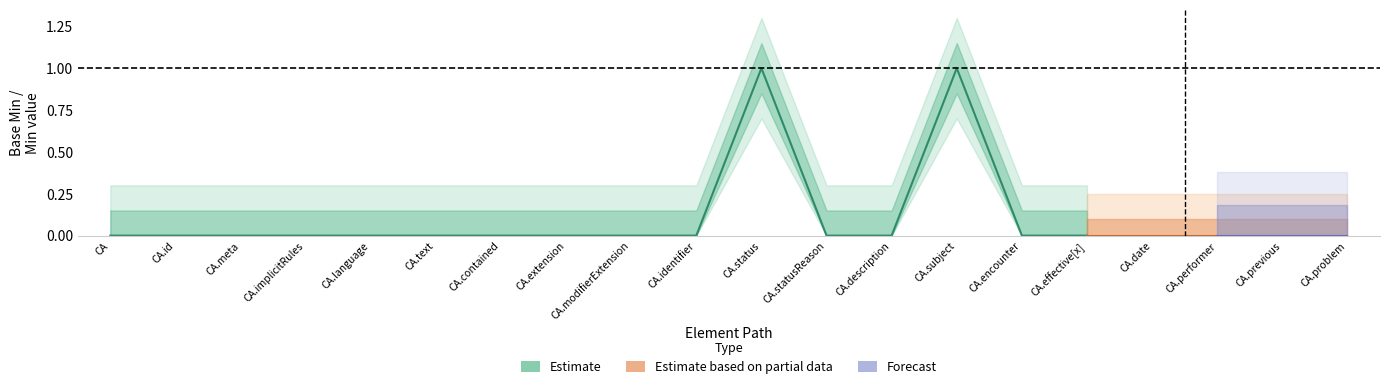

Reading left to right, what are all the values shown in this chart?

Estimate: 0	0	0	0	0	0	0	0	0	0	1	0	0	1	0	0	0	0	0	0
Estimate based on partial data: 0	0	0	0	0	0	0	0	0	0	0	0	0	0	0	0	0	0	0	0
Forecast: 0	0	0	0	0	0	0	0	0	0	0	0	0	0	0	0	0	0	0	0